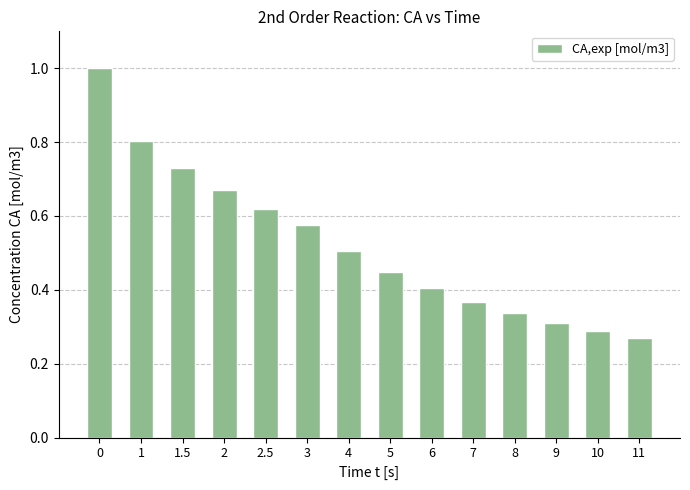

What is the maximum value shown in the chart?

1.0